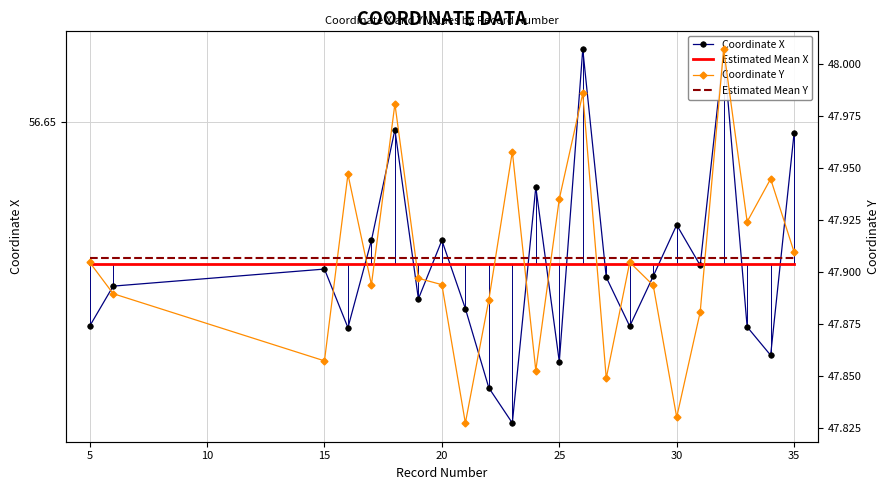

Reading left to right, what are all the values shown in this chart?

Coordinate X: 56.6	56.6	56.6	56.6	56.6	56.6	56.6	56.6	56.6	56.6	56.6	56.6	56.6	56.7	56.6	56.6	56.6	56.6	56.6	56.7	56.6	56.6	56.6
Estimated Mean X: 56.6	56.6	56.6	56.6	56.6	56.6	56.6	56.6	56.6	56.6	56.6	56.6	56.6	56.6	56.6	56.6	56.6	56.6	56.6	56.6	56.6	56.6	56.6
Coordinate Y: 47.9	47.9	47.9	47.9	47.9	48.0	47.9	47.9	47.8	47.9	48.0	47.9	47.9	48.0	47.8	47.9	47.9	47.8	47.9	48.0	47.9	47.9	47.9
Estimated Mean Y: 47.9	47.9	47.9	47.9	47.9	47.9	47.9	47.9	47.9	47.9	47.9	47.9	47.9	47.9	47.9	47.9	47.9	47.9	47.9	47.9	47.9	47.9	47.9